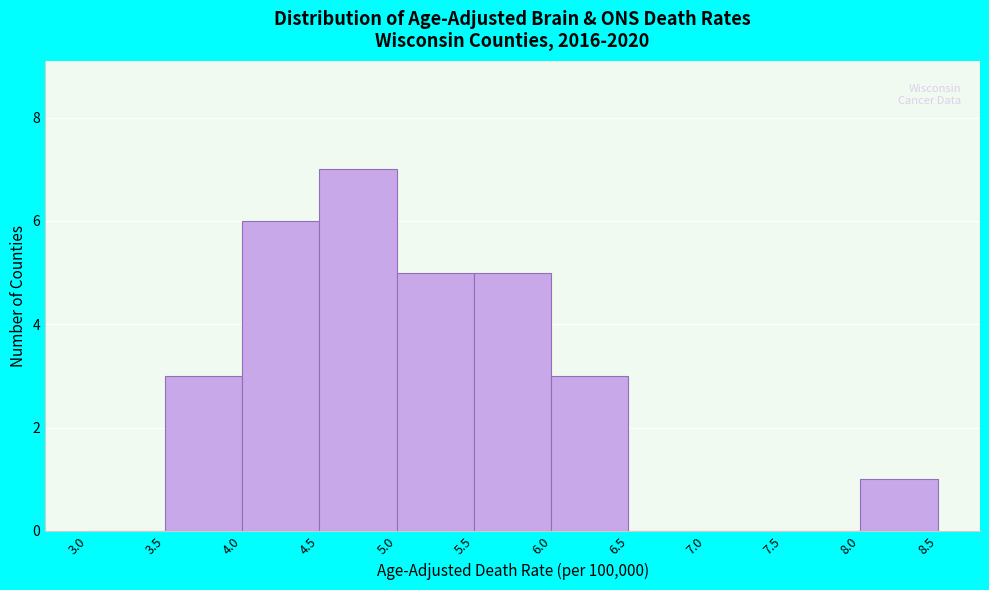

Reading left to right, transcribe this chart: for each bar, give the range it covers on the x-axis and its height. The values are not printed on the chart, so give them approximately, as read against the axis.

3.0 to 3.5: 0
3.5 to 4.0: 3
4.0 to 4.5: 6
4.5 to 5.0: 7
5.0 to 5.5: 5
5.5 to 6.0: 5
6.0 to 6.5: 3
6.5 to 7.0: 0
7.0 to 7.5: 0
7.5 to 8.0: 0
8.0 to 8.5: 1